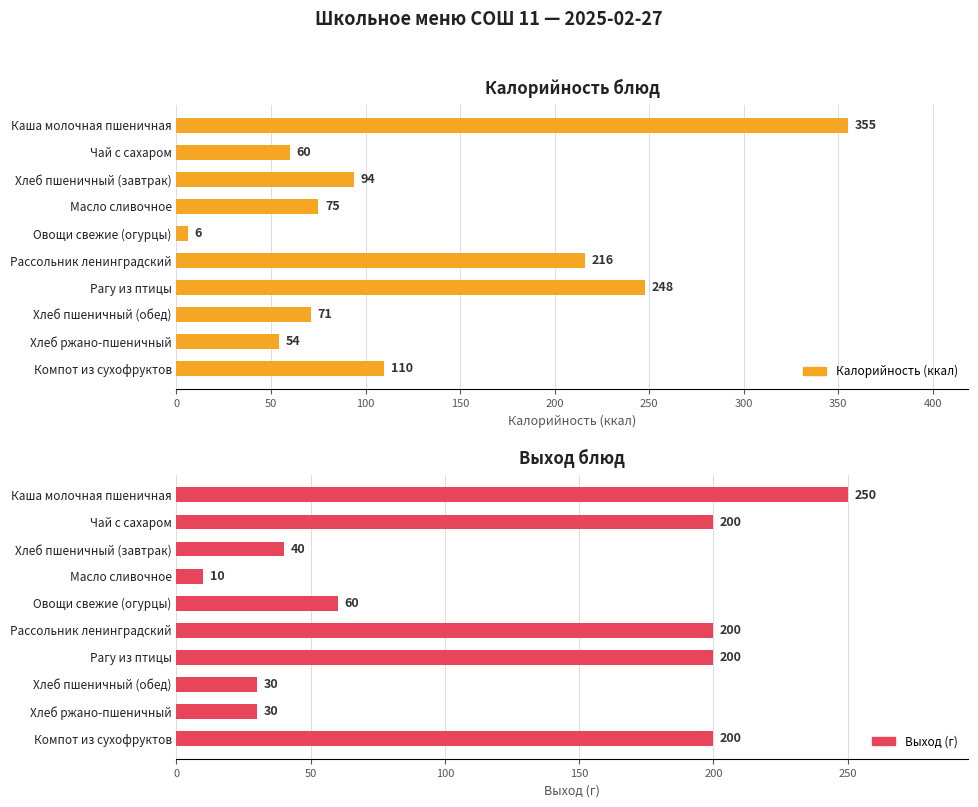

What is the sum of all Выход (г) values?

1220